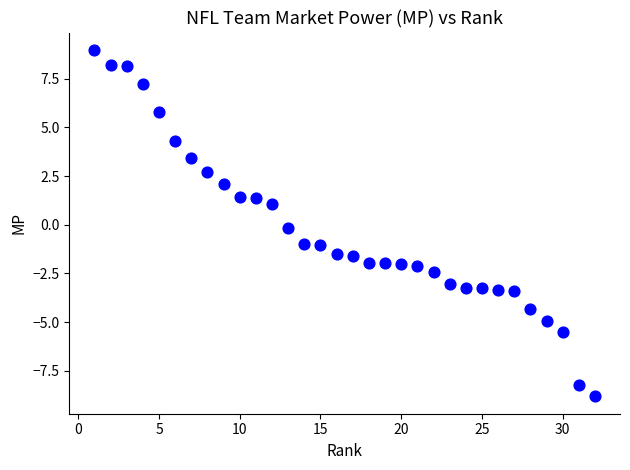

What is the range of X values (max minus min)?

31.0